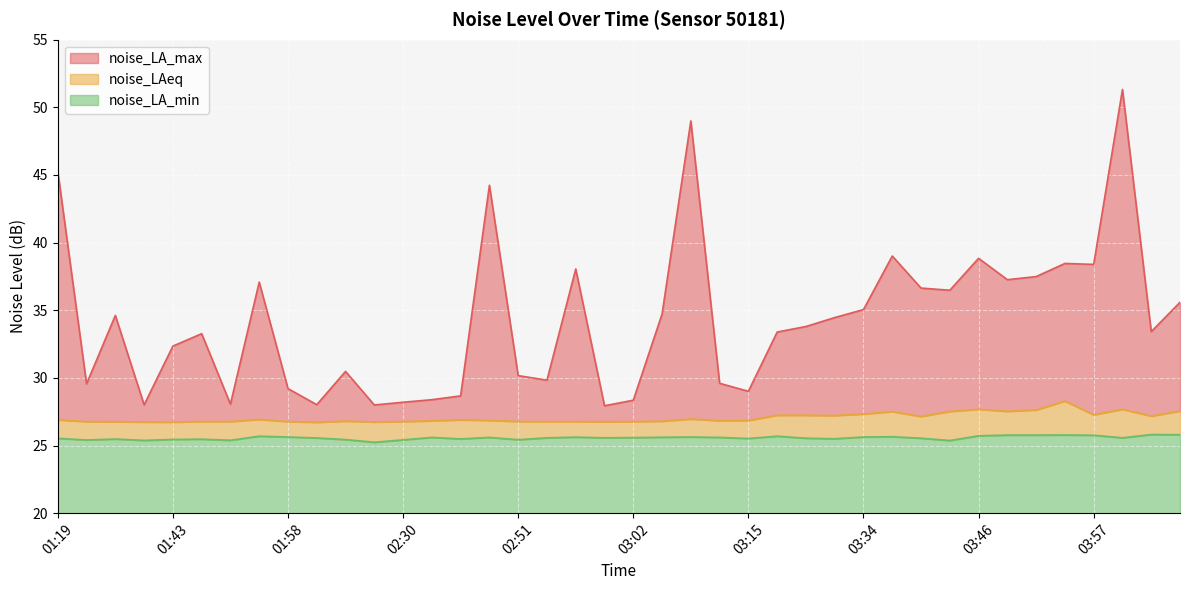

How many data points in noise_LA_max are less than 33?

17